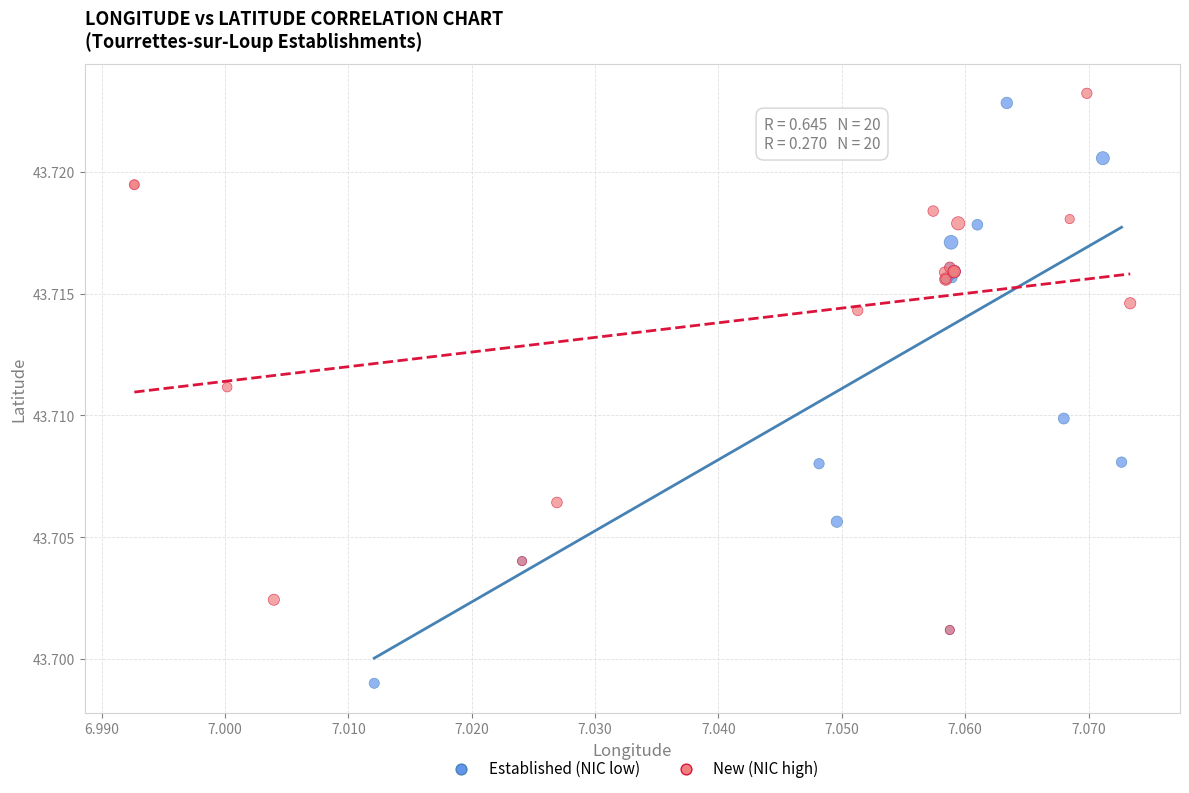

Which series has the widest spread of Y values?

Established (NIC low)